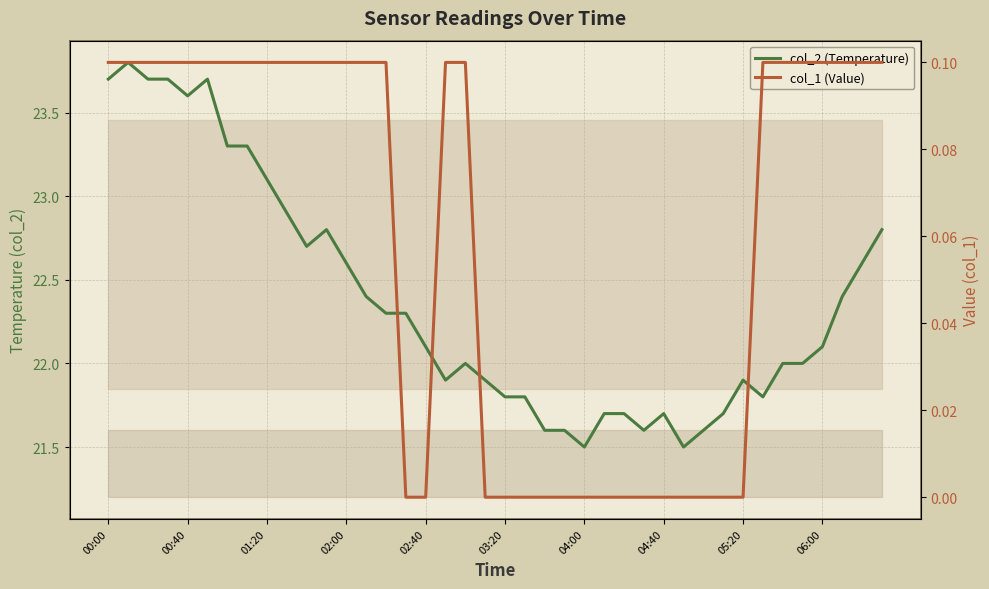

Is it true that col_2 (Temperature) equals 21.6 at 23?

True